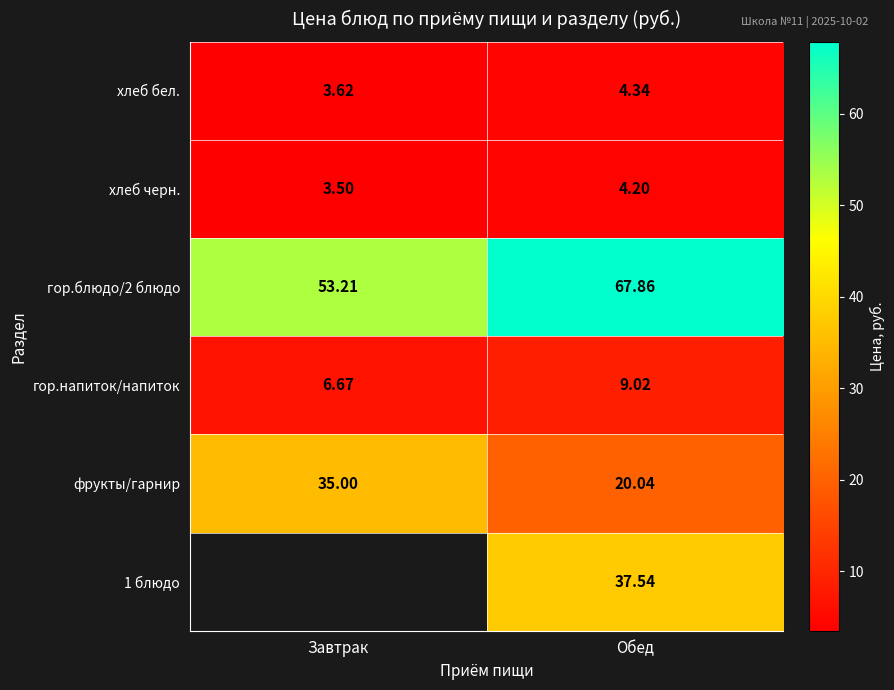

At which label is гор.блюдо/2 блюдо closest to 60?

Завтрак